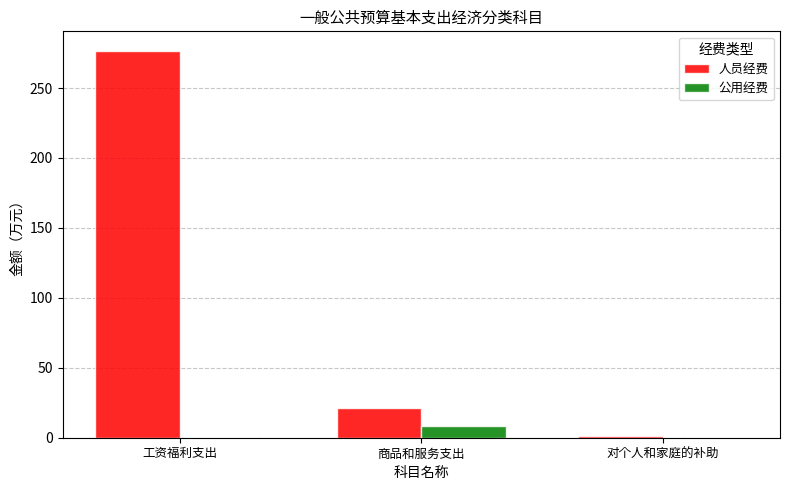

Reading left to right, extract all data points from this chart.

人员经费: 276.7	20.9	1.2
公用经费: 0.0	8.3	0.0